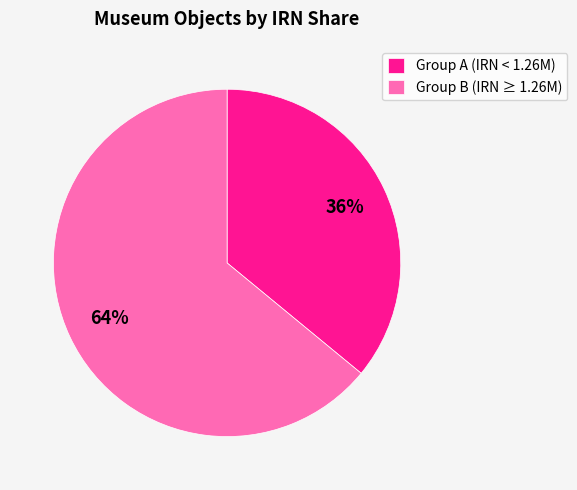

What percentage is the Group A (IRN < 1.26M) slice, to the nearest percent?

36%